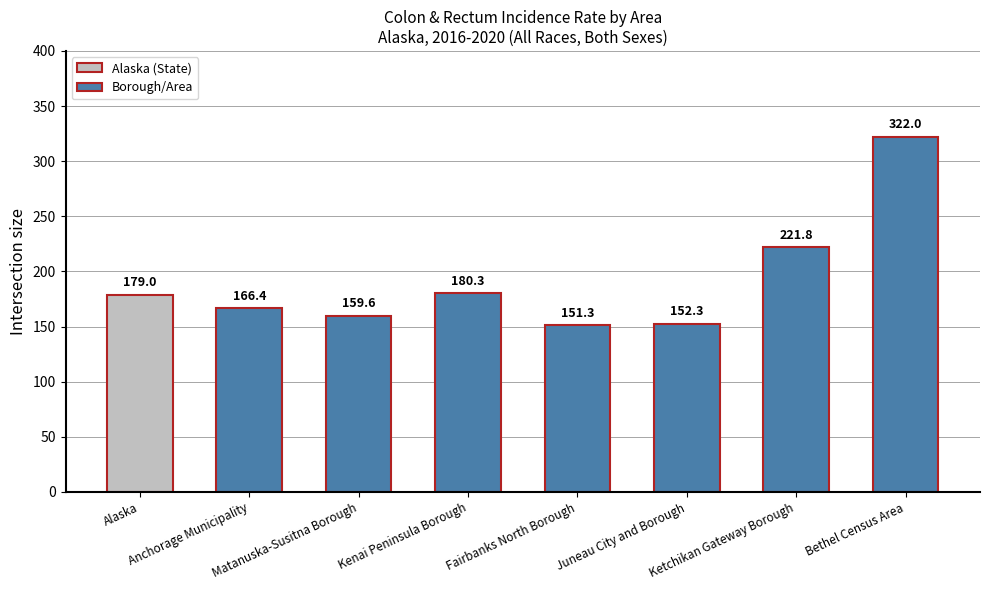

What is the label of the 1st bar from the right?

Bethel Census Area